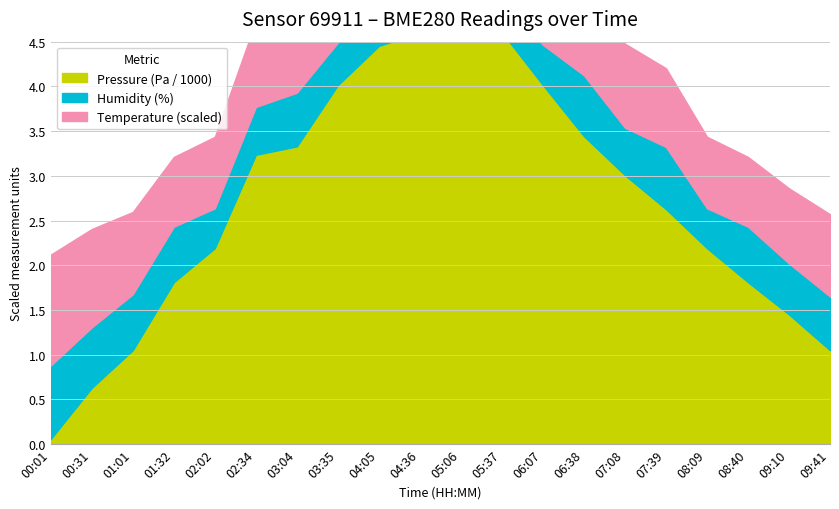

Is the value of temperature at 04:36 greater than the value of humidity at 03:04?

No